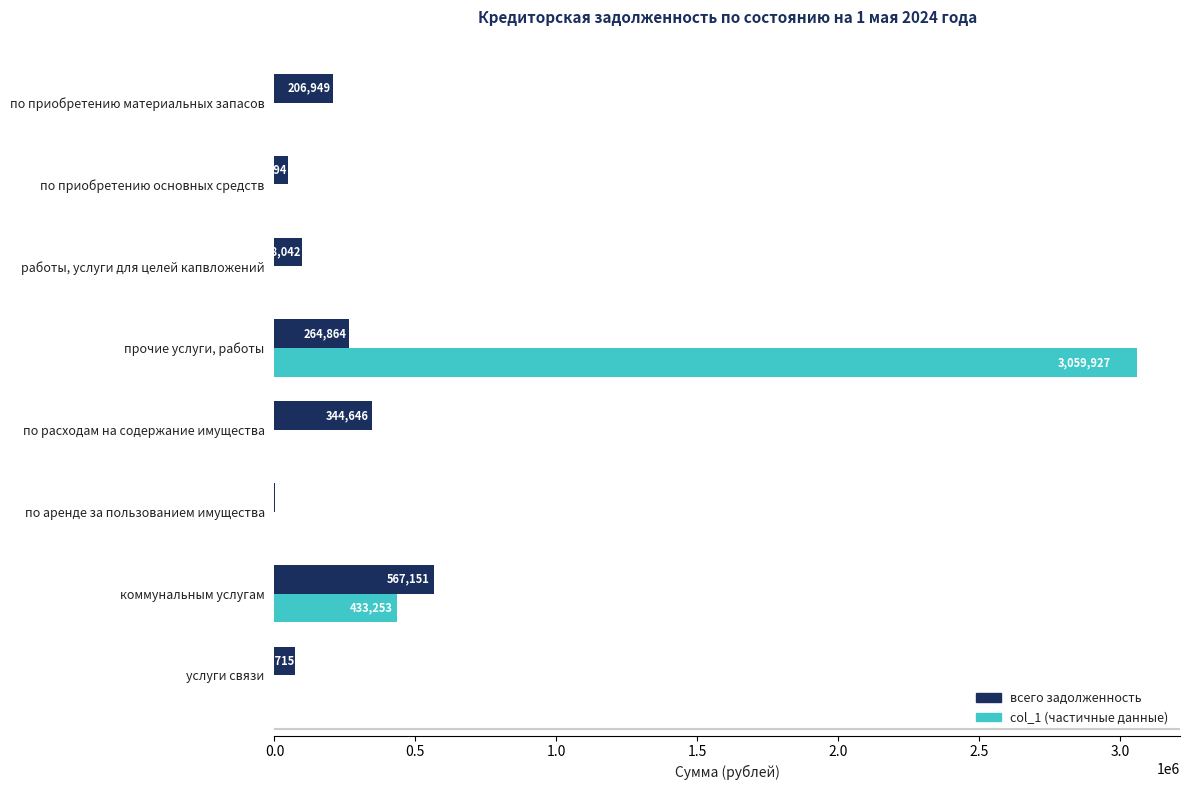

The всего задолженность series shows 264863.7 at прочие услуги, работы. True or false?

True